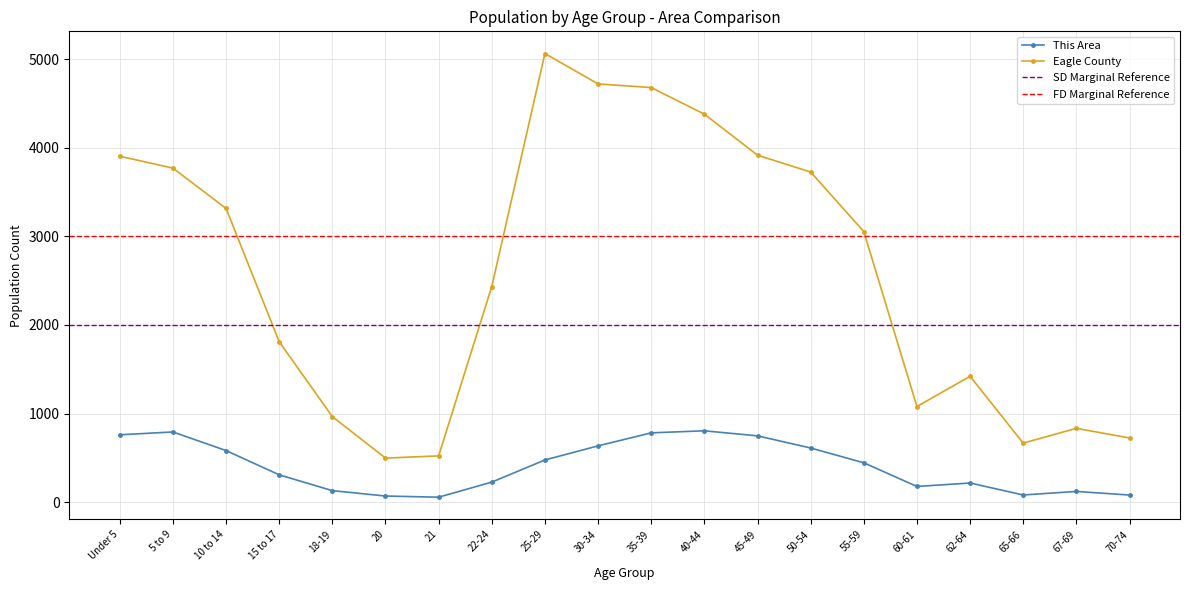

What is the maximum value for Eagle County?

5063